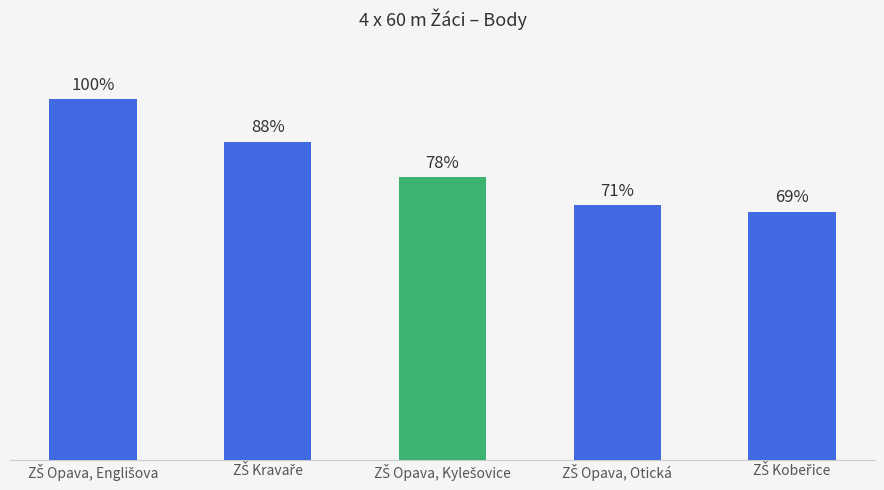

Are the bars horizontal?

No